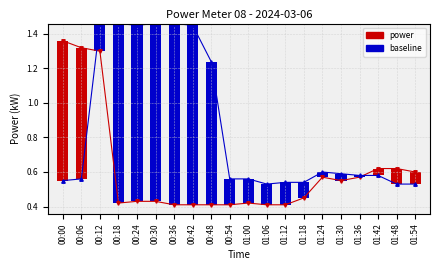

Which series has the widest spread of values?

power